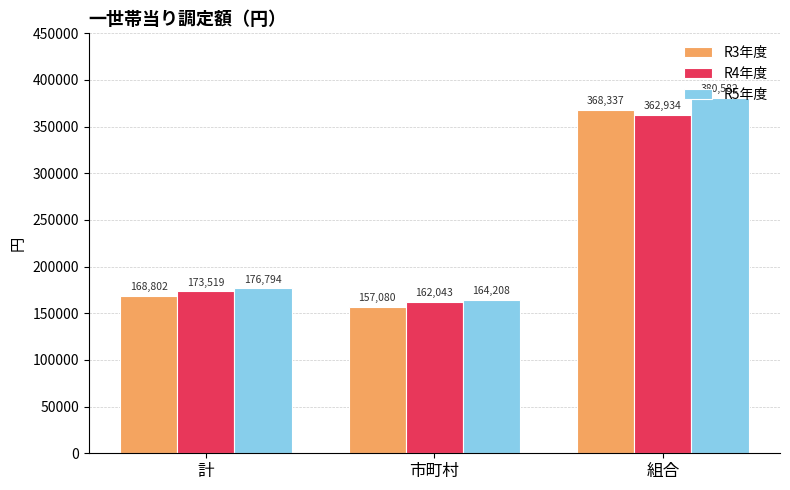

At which label is R5年度 closest to 272395?

計